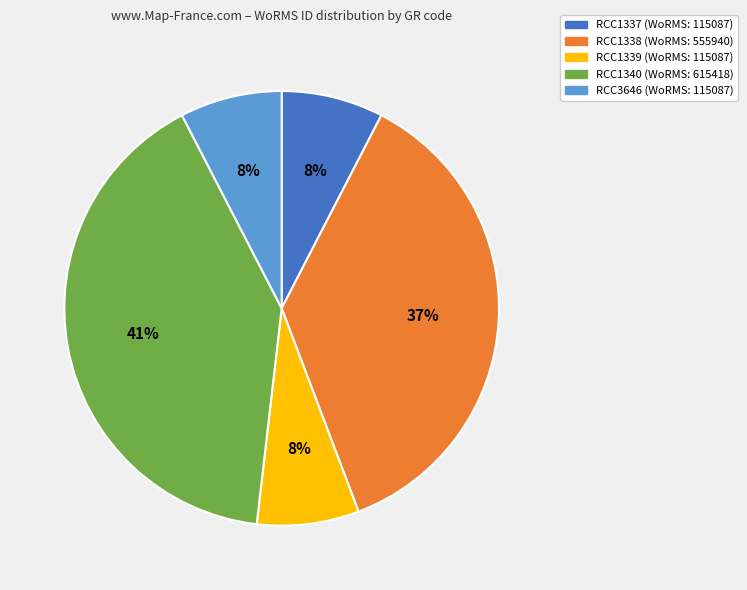

To the nearest percent, what is the average slice percentage?

20%